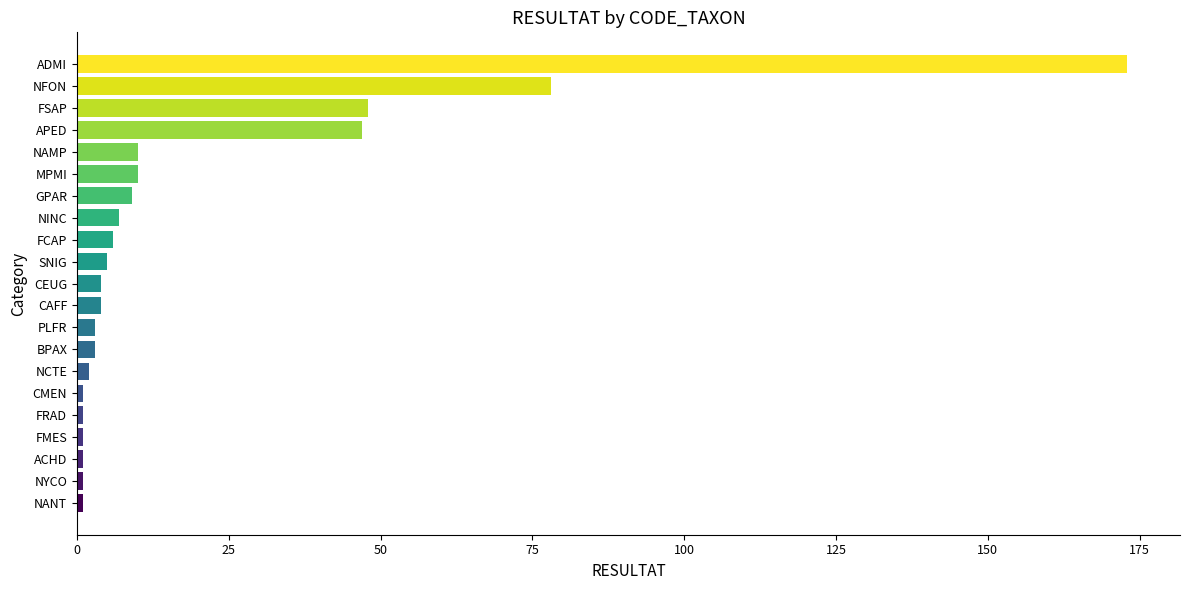

What is the difference between the second highest and second lowest values?

77